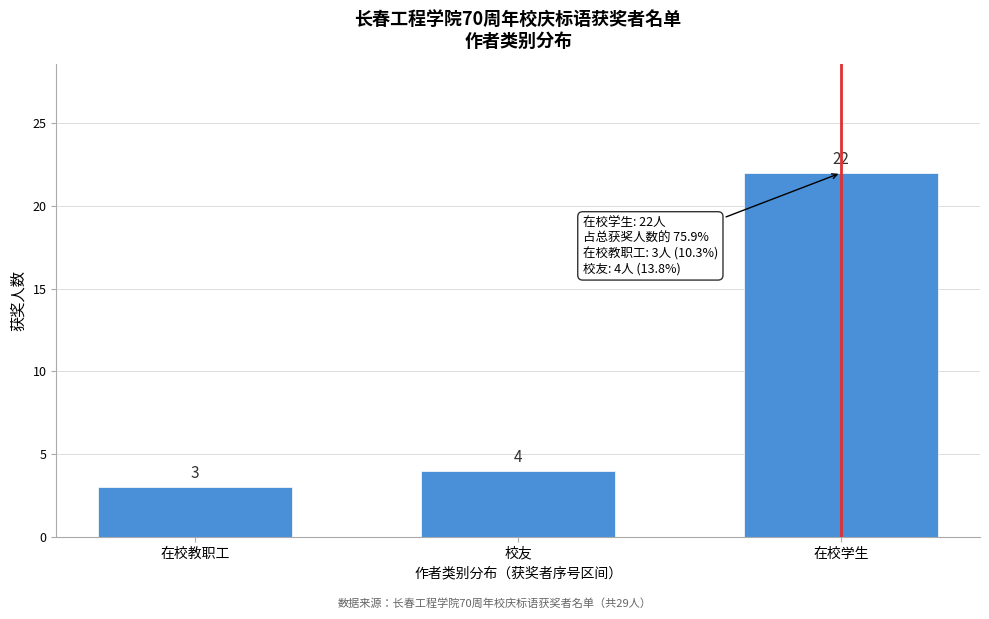

Reading left to right, list all the values displayed in this chart.

在校教职工=3	校友=4	在校学生=22